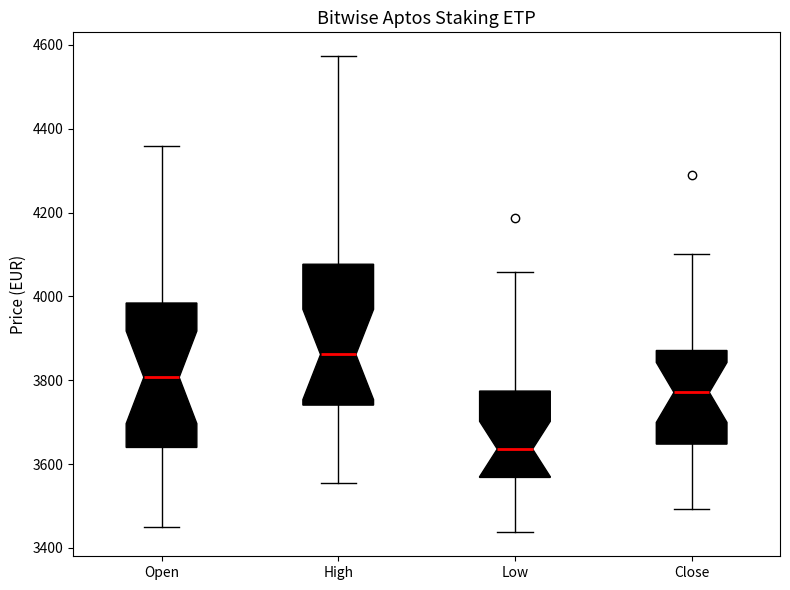

Reading left to right, read every box against the y-axis: the position of its median line, the range the box covers, and the ends of its whiskers. The values are not printed on the chart, so give them approximately, as read against the axis.

Open: median 3800, box 3640 to 3980, whiskers 3440 to 4360
High: median 3860, box 3740 to 4080, whiskers 3560 to 4580
Low: median 3640, box 3560 to 3780, whiskers 3440 to 4060
Close: median 3780, box 3640 to 3880, whiskers 3500 to 4100